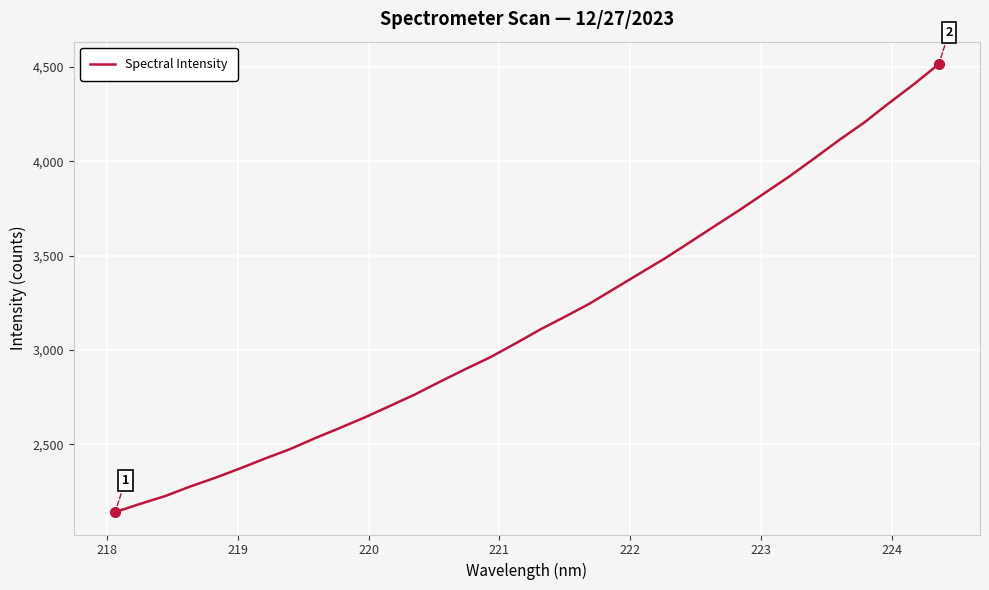

What is the smallest value displayed?

2140.8